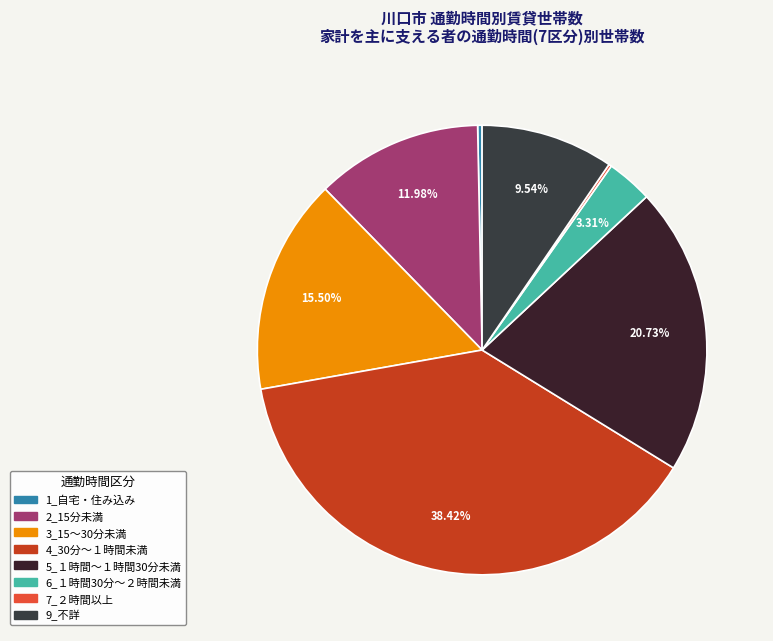

Is there any slice that represents more than half of the pie?

No